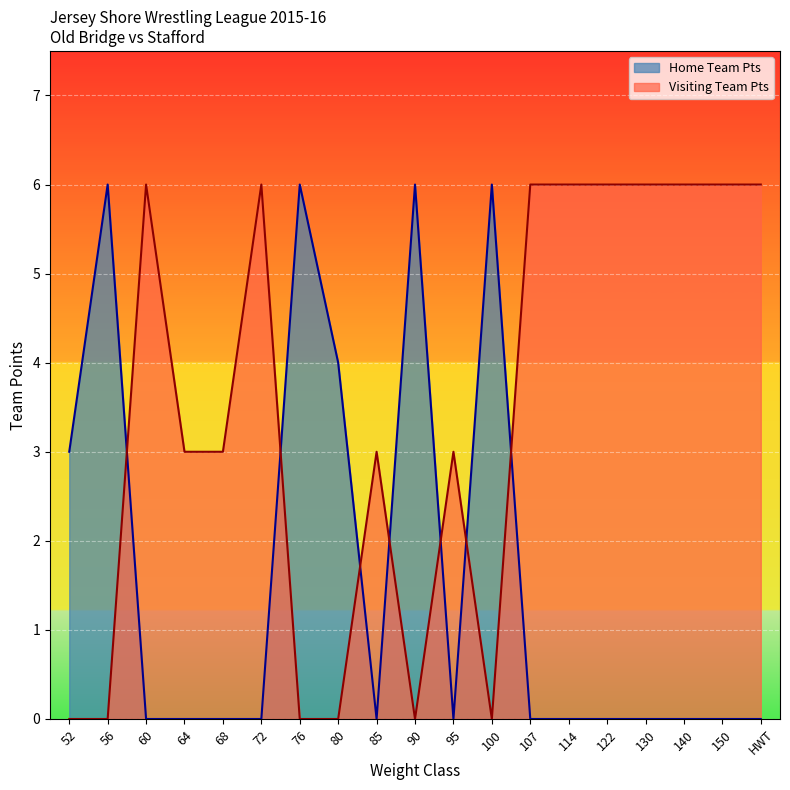

Which series has the largest total across all categories?

Visiting Team Pts